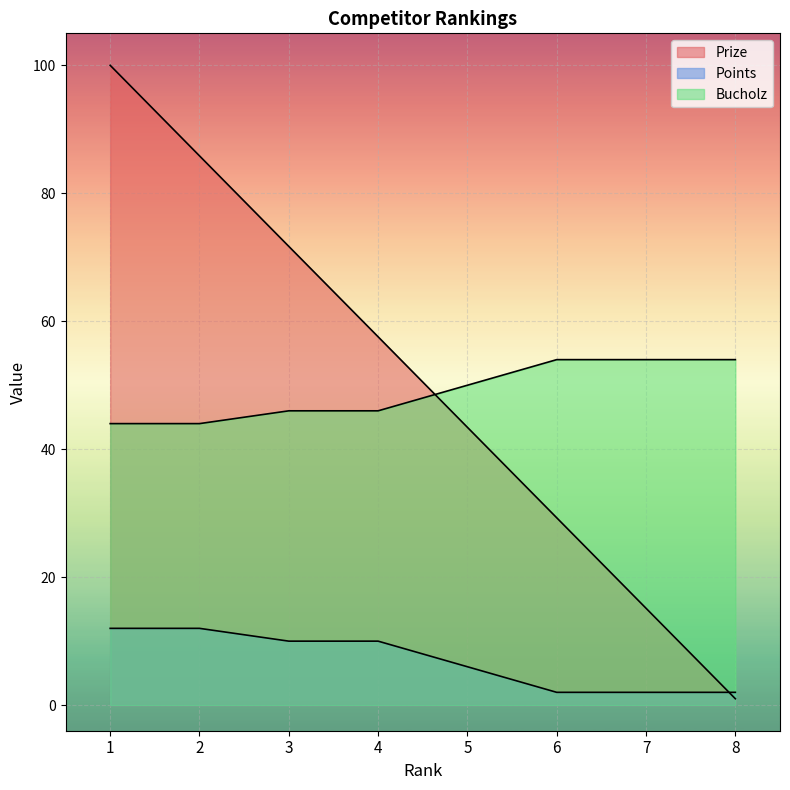

How many data points in Prize are less than 57?

4